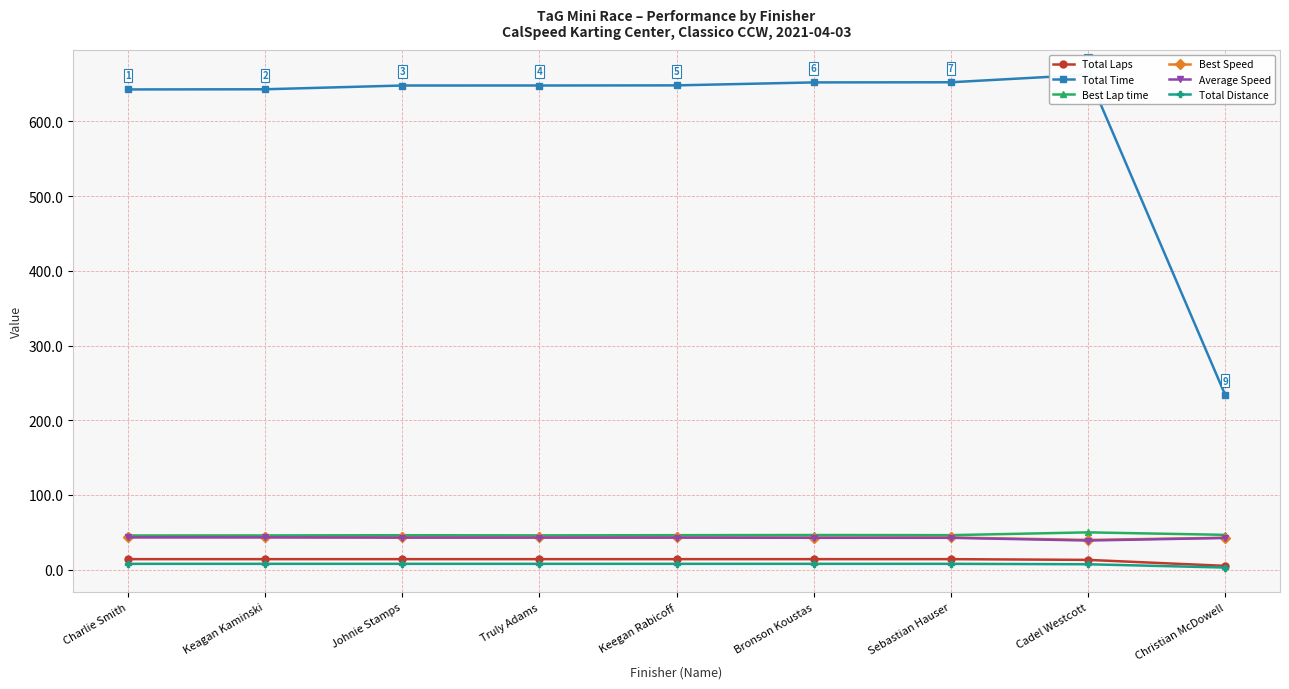

Reading right to left, what are all the values shown in this chart?

Total Laps: Christian McDowell=5.0	Cadel Westcott=13.0	Sebastian Hauser=14.0	Bronson Koustas=14.0	Keegan Rabicoff=14.0	Truly Adams=14.0	Johnie Stamps=14.0	Keagan Kaminski=14.0	Charlie Smith=14.0
Total Time: Christian McDowell=234.0	Cadel Westcott=662.5	Sebastian Hauser=652.4	Bronson Koustas=652.2	Keegan Rabicoff=648.2	Truly Adams=648.0	Johnie Stamps=648.0	Keagan Kaminski=643.0	Charlie Smith=642.8
Best Lap time: Christian McDowell=46.5	Cadel Westcott=49.8	Sebastian Hauser=46.1	Bronson Koustas=46.3	Keegan Rabicoff=46.1	Truly Adams=45.8	Johnie Stamps=46.0	Keagan Kaminski=45.7	Charlie Smith=45.7
Best Speed: Christian McDowell=42.6	Cadel Westcott=39.8	Sebastian Hauser=43.0	Bronson Koustas=42.8	Keegan Rabicoff=43.0	Truly Adams=43.3	Johnie Stamps=43.1	Keagan Kaminski=43.4	Charlie Smith=43.4
Average Speed: Christian McDowell=42.4	Cadel Westcott=38.9	Sebastian Hauser=42.6	Bronson Koustas=42.6	Keegan Rabicoff=42.8	Truly Adams=42.9	Johnie Stamps=42.9	Keagan Kaminski=43.2	Charlie Smith=43.2
Total Distance: Christian McDowell=2.8	Cadel Westcott=7.2	Sebastian Hauser=7.7	Bronson Koustas=7.7	Keegan Rabicoff=7.7	Truly Adams=7.7	Johnie Stamps=7.7	Keagan Kaminski=7.7	Charlie Smith=7.7